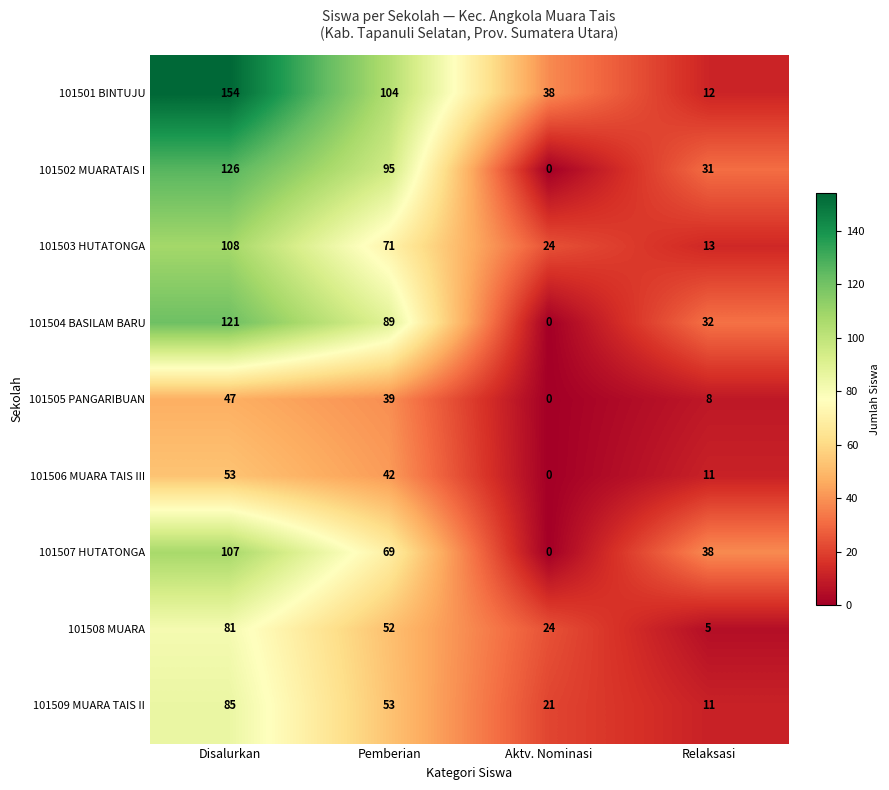

Read the 101503 HUTATONGA value at Disalurkan, to the nearest 10.

110